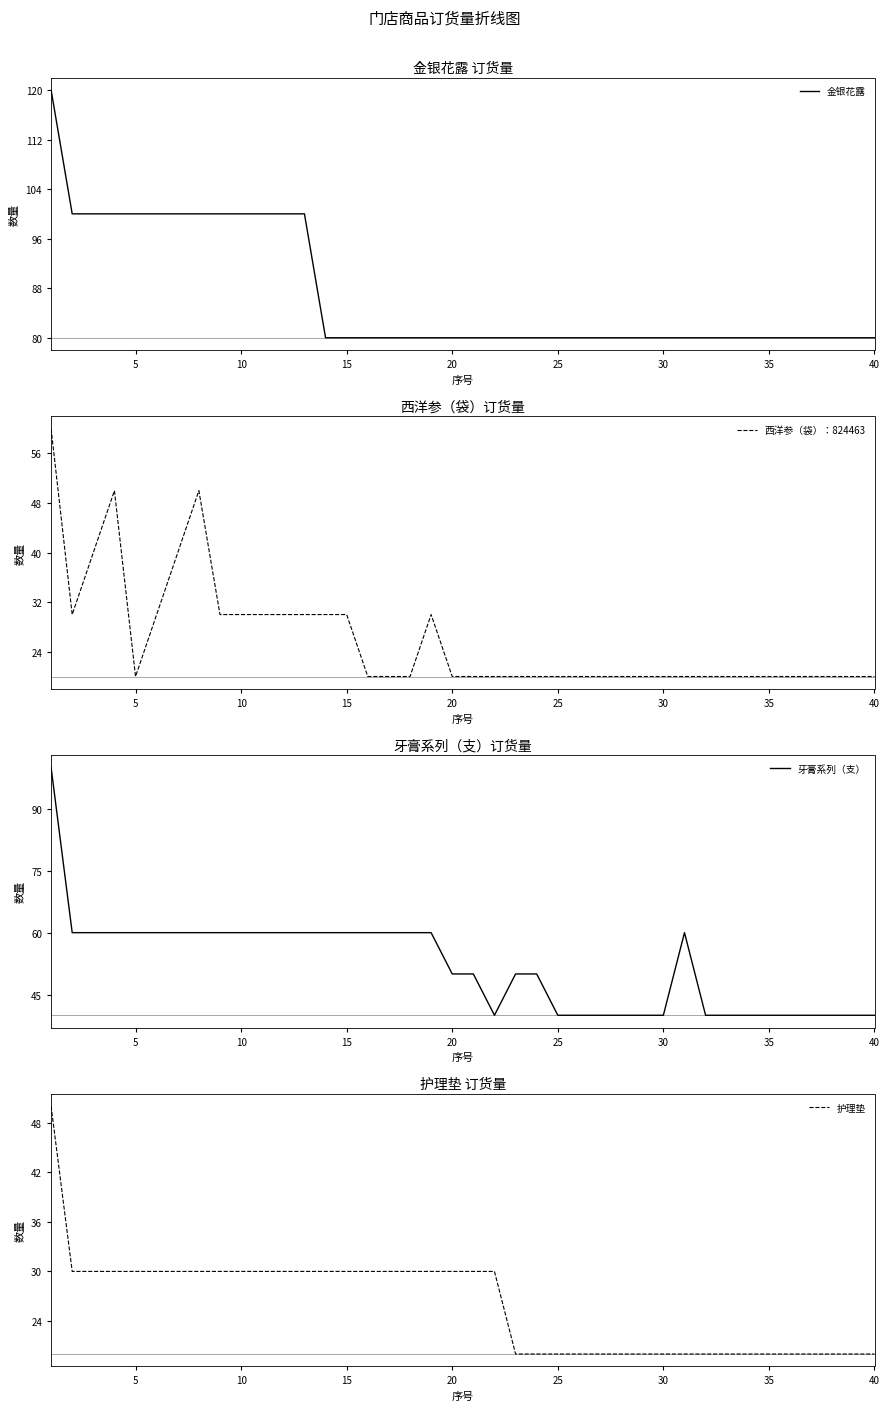

What is the lowest value of the 牙膏系列（支） series?

40